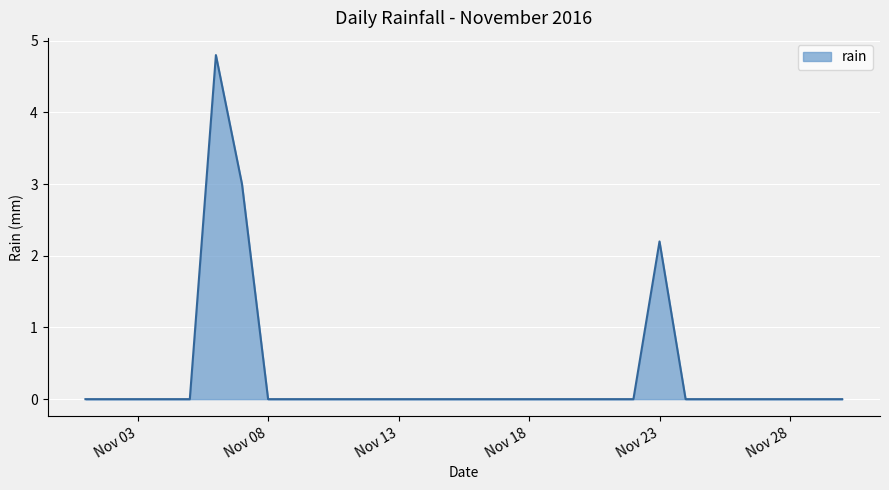

What is the maximum value shown in the chart?

4.8